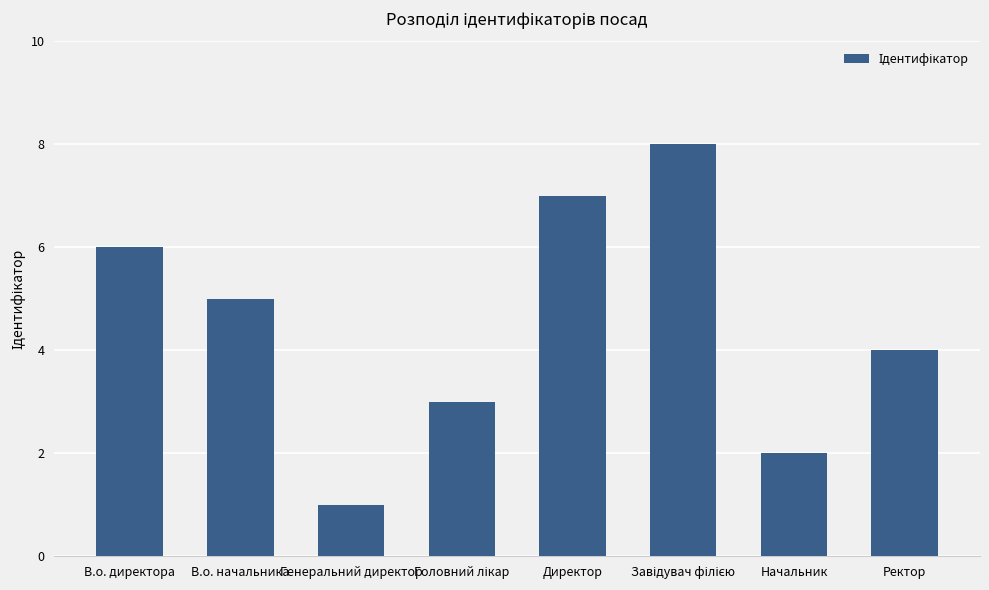

How many values are between 3 and 7?

5